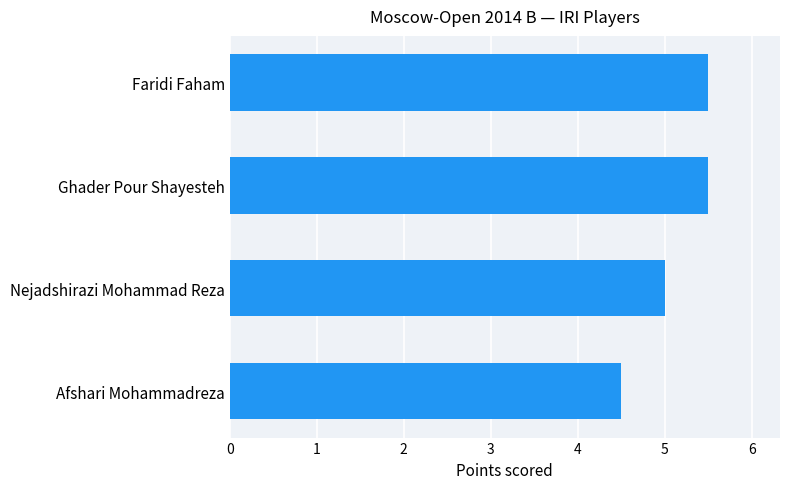

What is the minimum value shown in the chart?

4.5